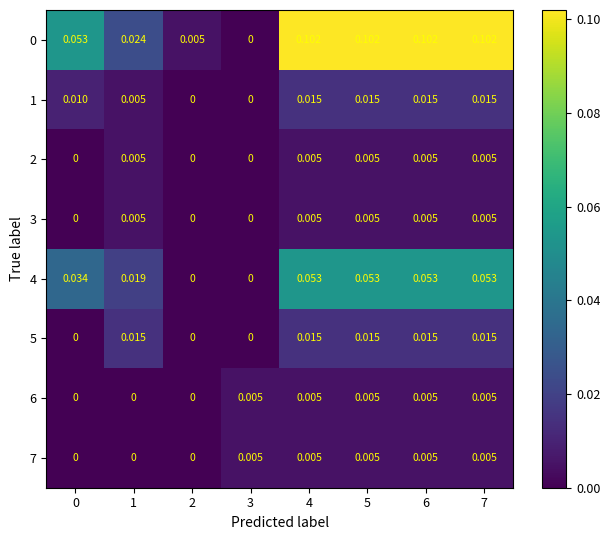

How many data points does each series have?

8